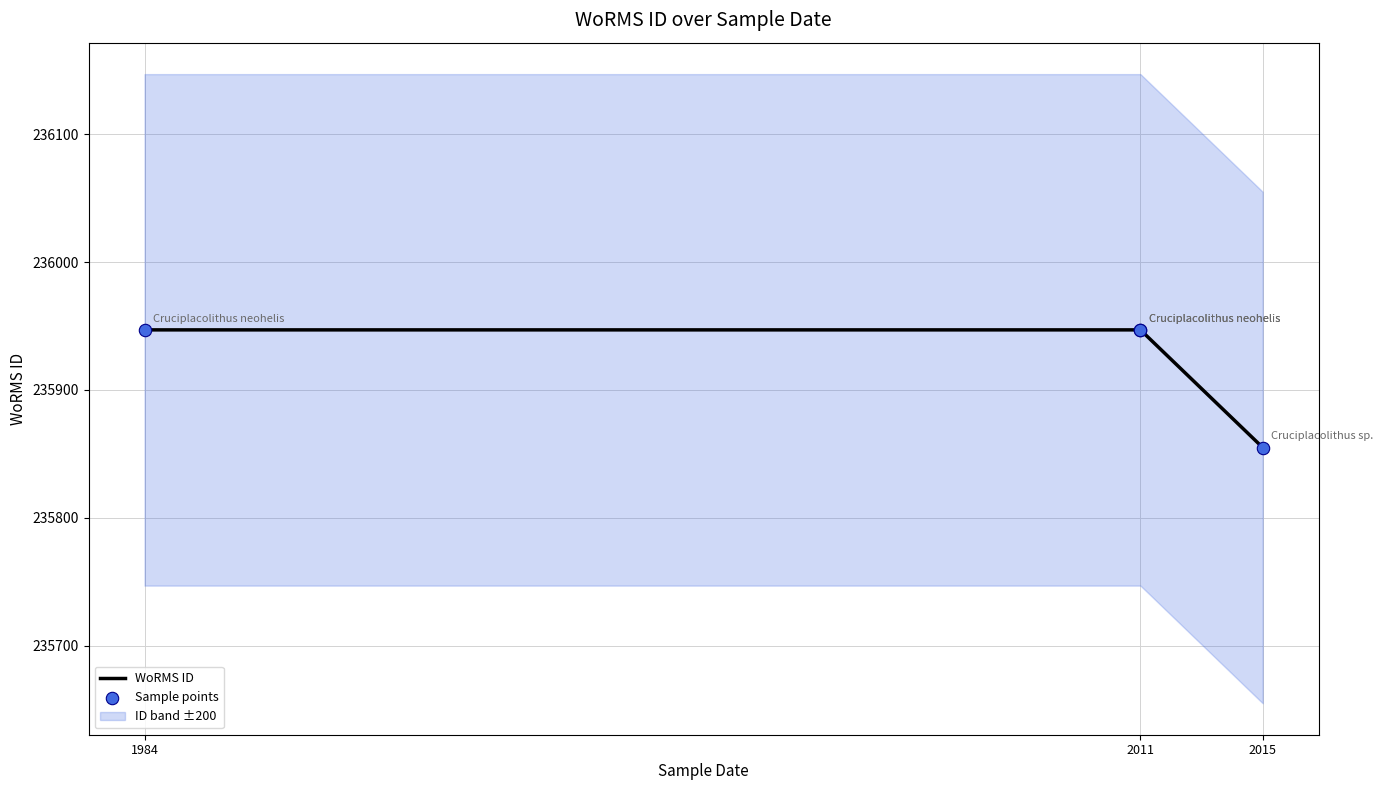

Which series has the largest Y range (max minus min)?

WoRMS ID